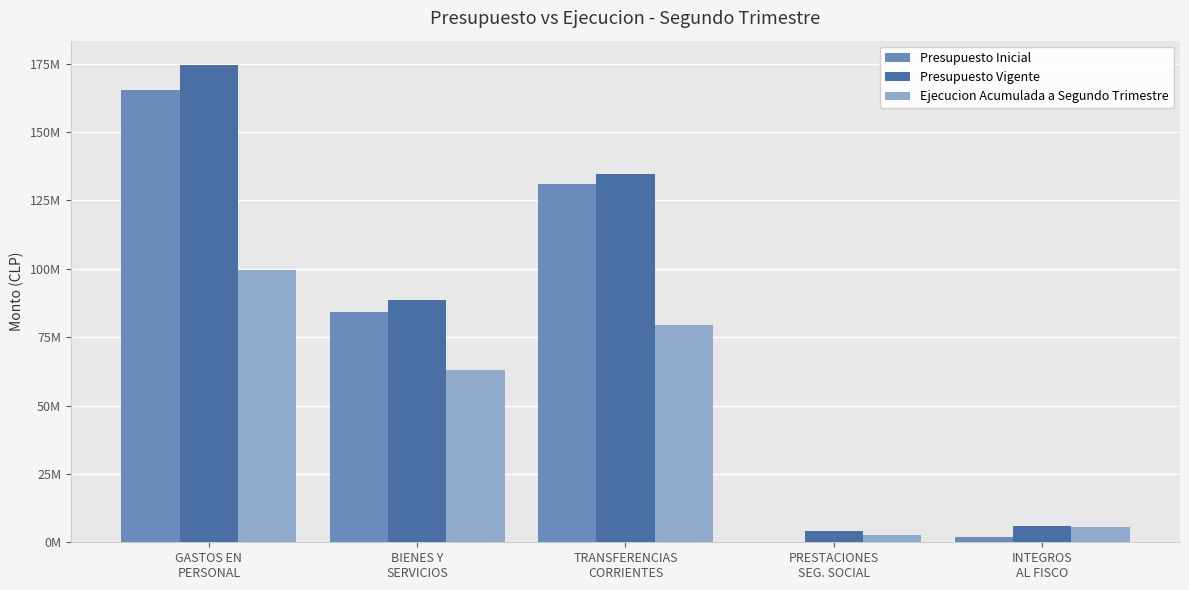

What is the maximum value shown in the chart?

174690452